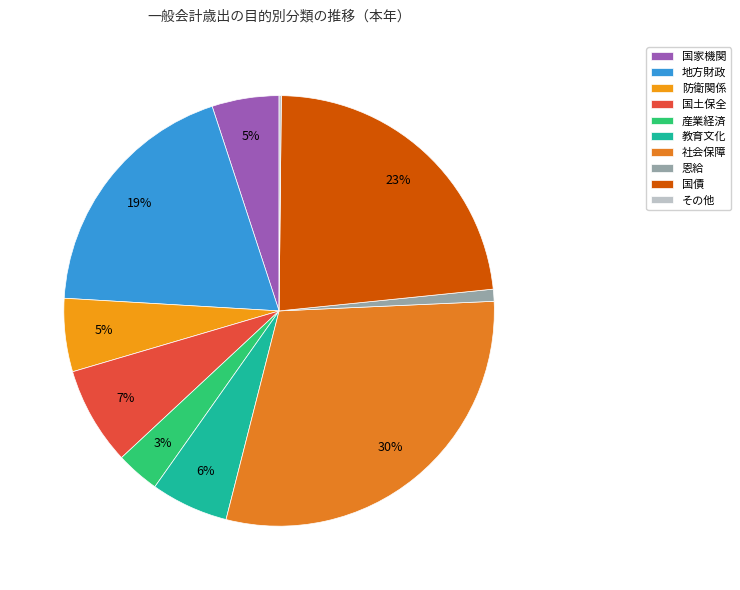

Is 国債 the majority of the pie?

No